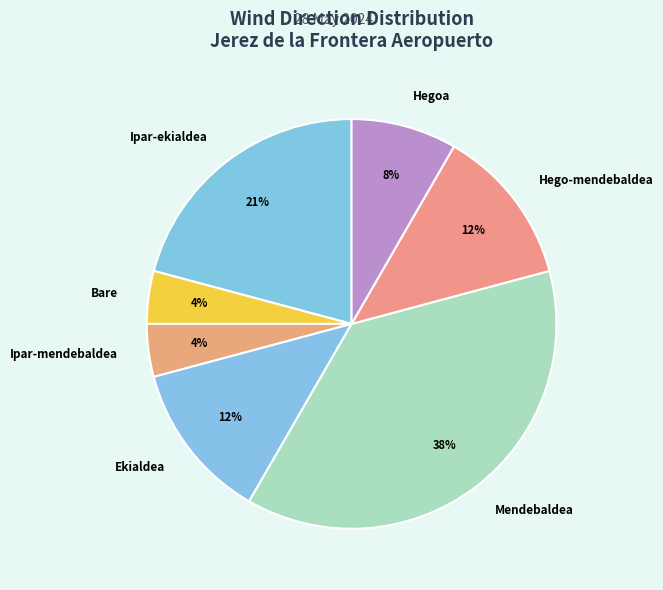

Which has a higher value, Bare or Ipar-ekialdea?

Ipar-ekialdea